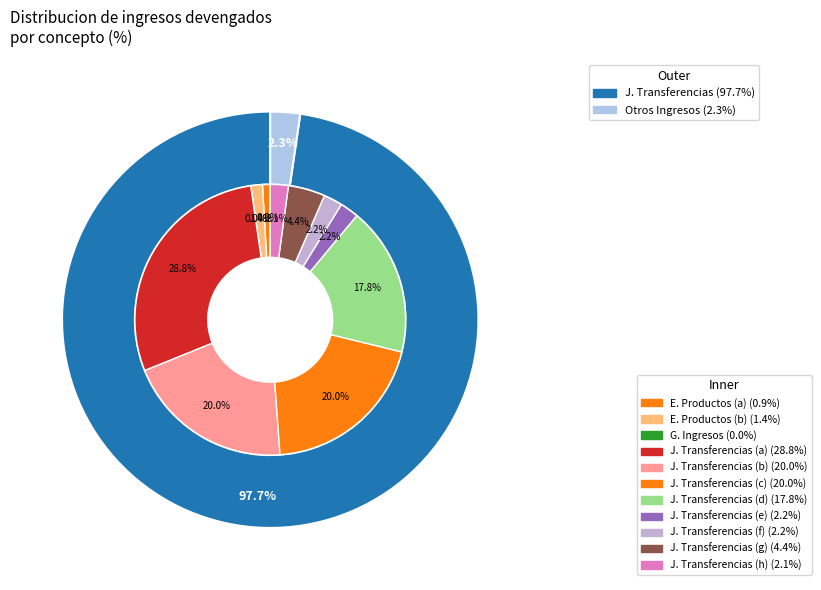

The G. Ingresos por Ventas de Bienes y Servicios slice represents 1% of the pie. True or false?

False